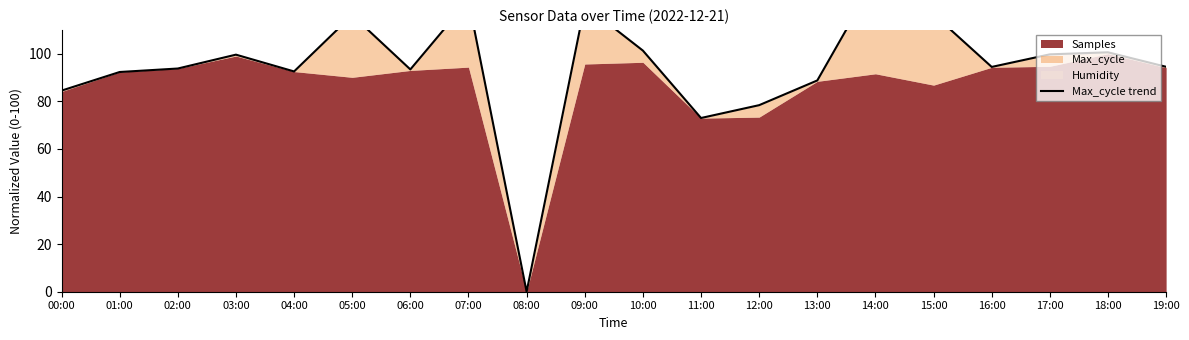

The chart shows a value of 132.2 at 00:00. True or false?

False